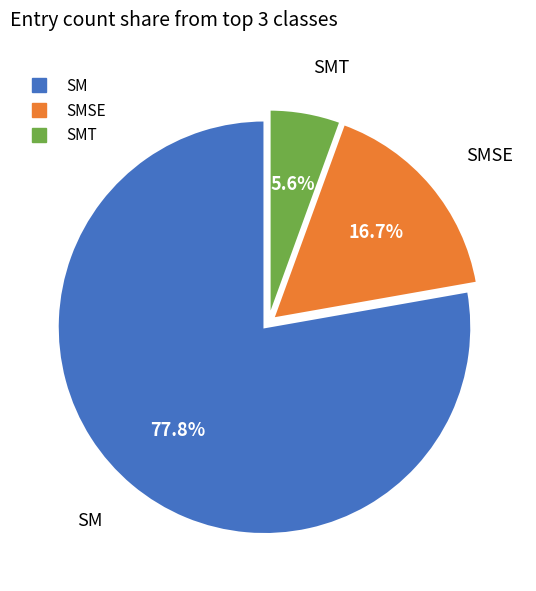

Is there a majority slice in this chart?

Yes